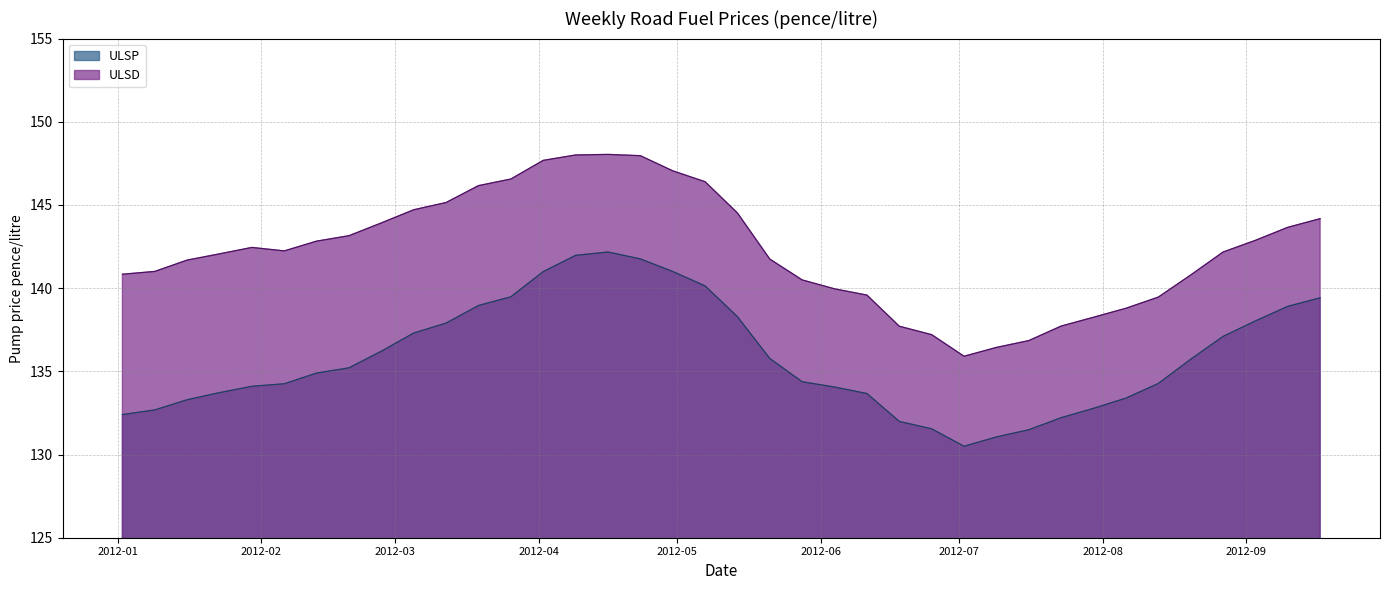

At which category does ULSP reach its first local valley?

2012-07-02